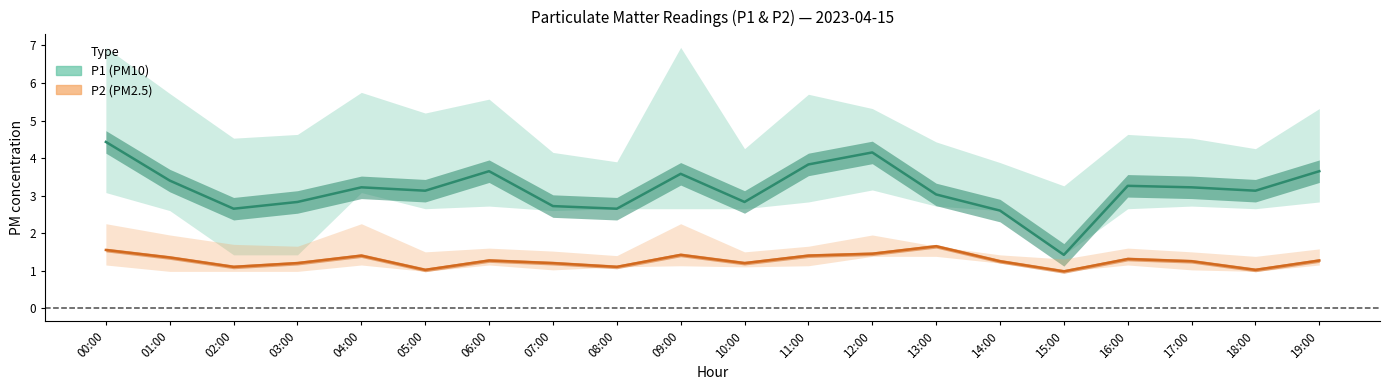

Between 09:00 and 18:00, which is larger?

09:00